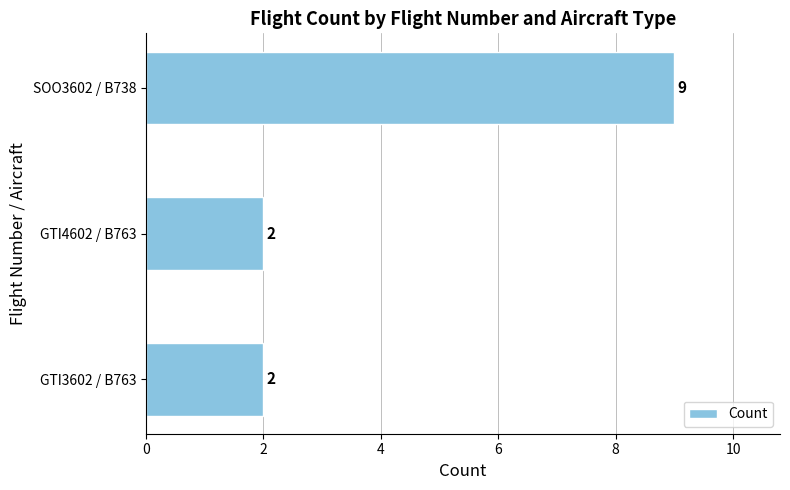

Which label corresponds to the largest value in the chart?

SOO3602 / B738